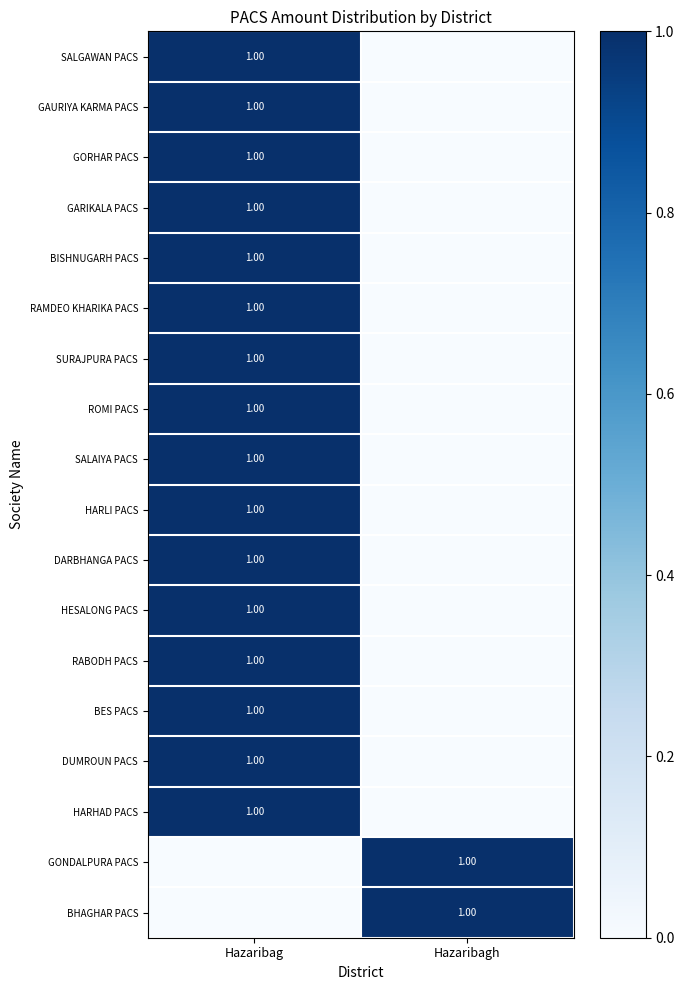

Which series has the largest range (max minus min)?

SALGAWAN PACS